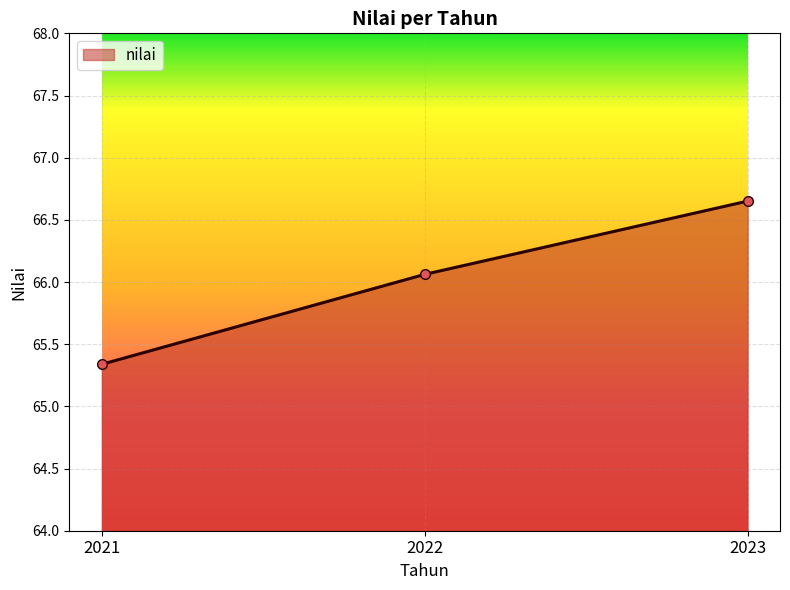

Rank the categories by value from lowest to highest.

2021, 2022, 2023